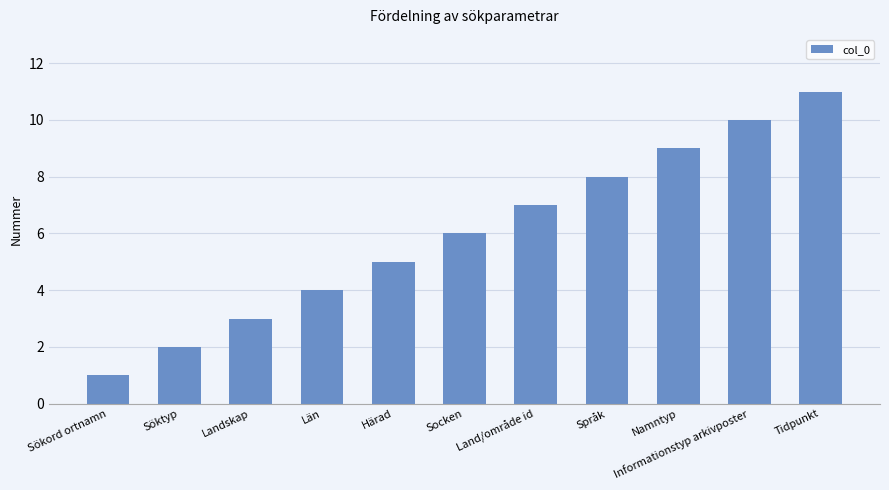

Reading left to right, transcribe all the data shown in this chart.

1	2	3	4	5	6	7	8	9	10	11